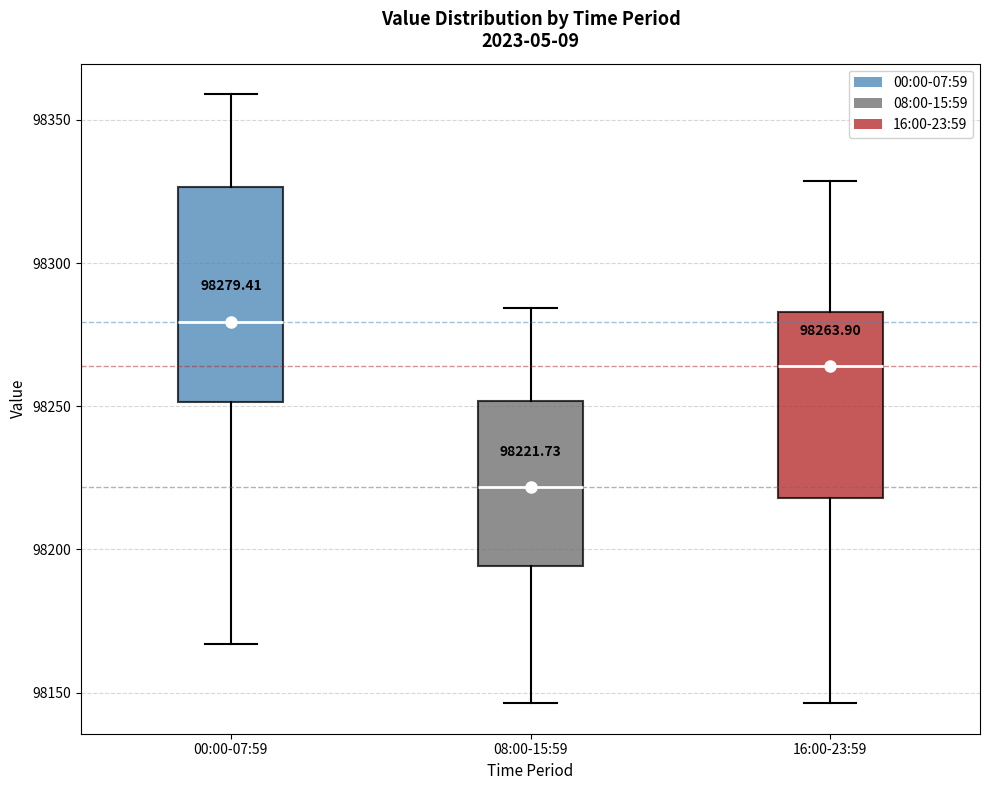

Which box is the tallest, from its lower edge to its upper edge?

00:00-07:59